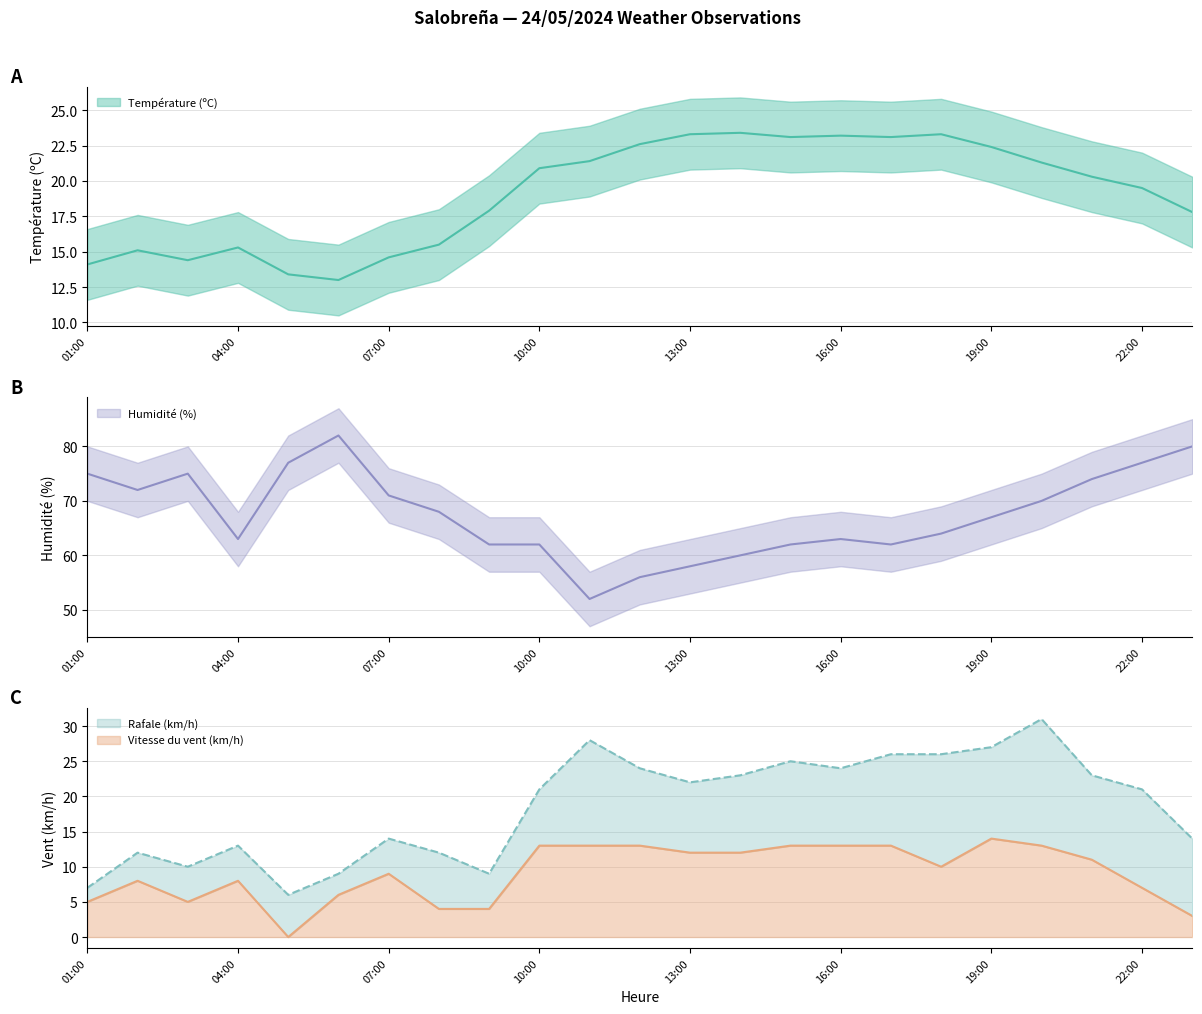

What is the sum of all Température (ºC) values?

438.9